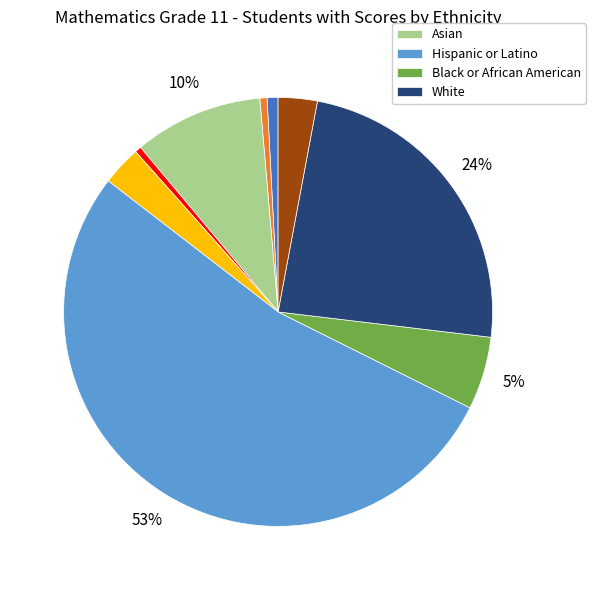

To the nearest percent, what is the difference between the largest and smallest slice percentages?

53%